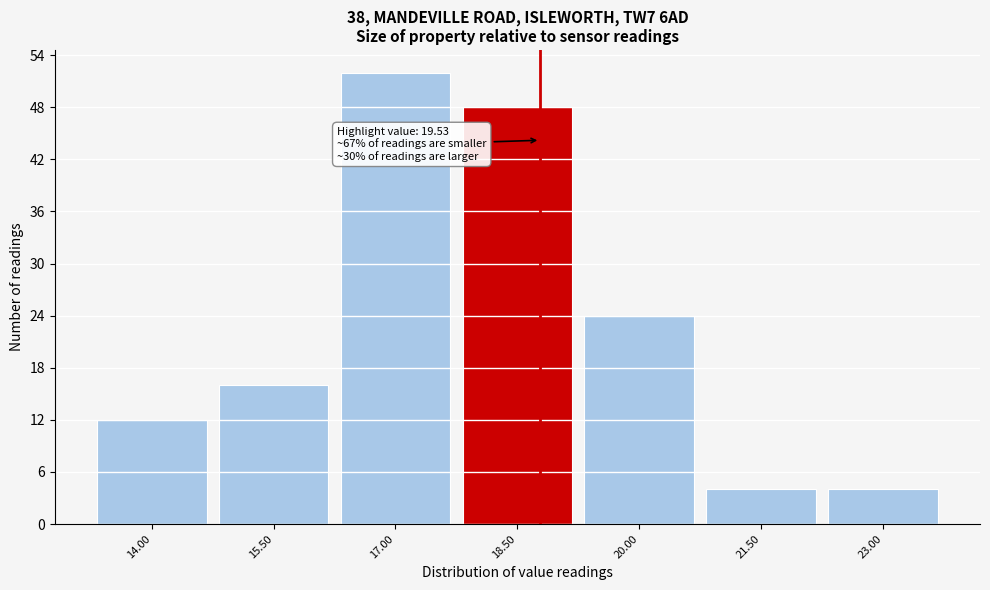

Reading left to right, list all the values displayed in this chart.

14.00=12	15.50=16	17.00=52	18.50=48	20.00=24	21.50=4	23.00=4